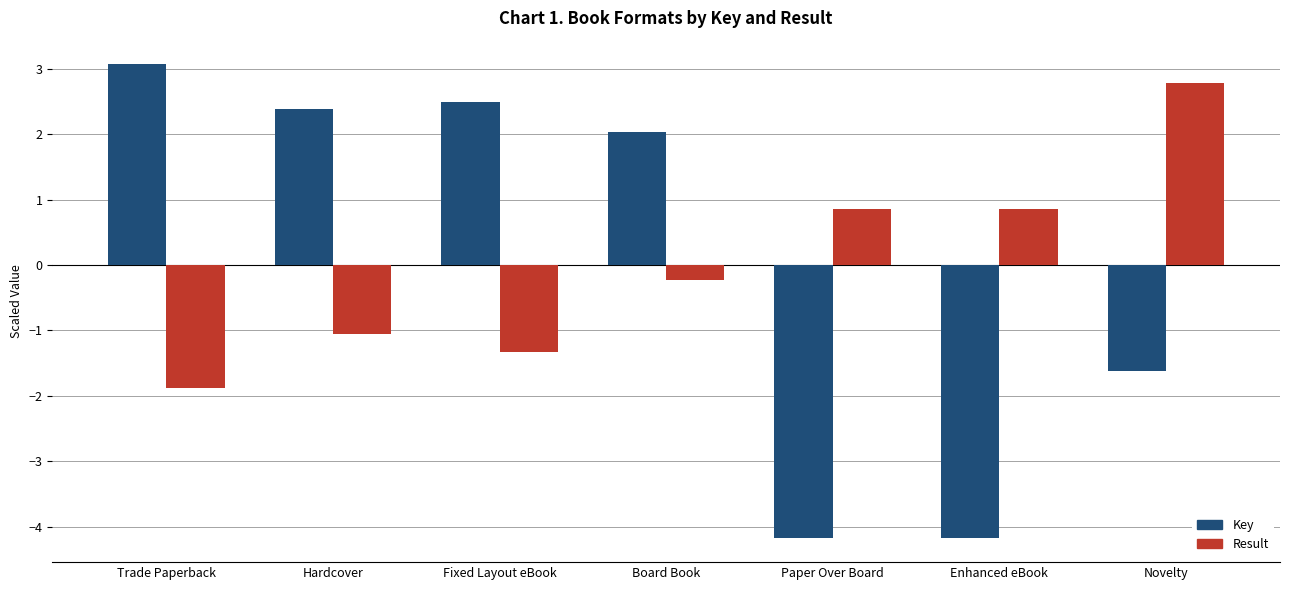

Rank the series by their maximum value, from highest to lowest.

Key, Result